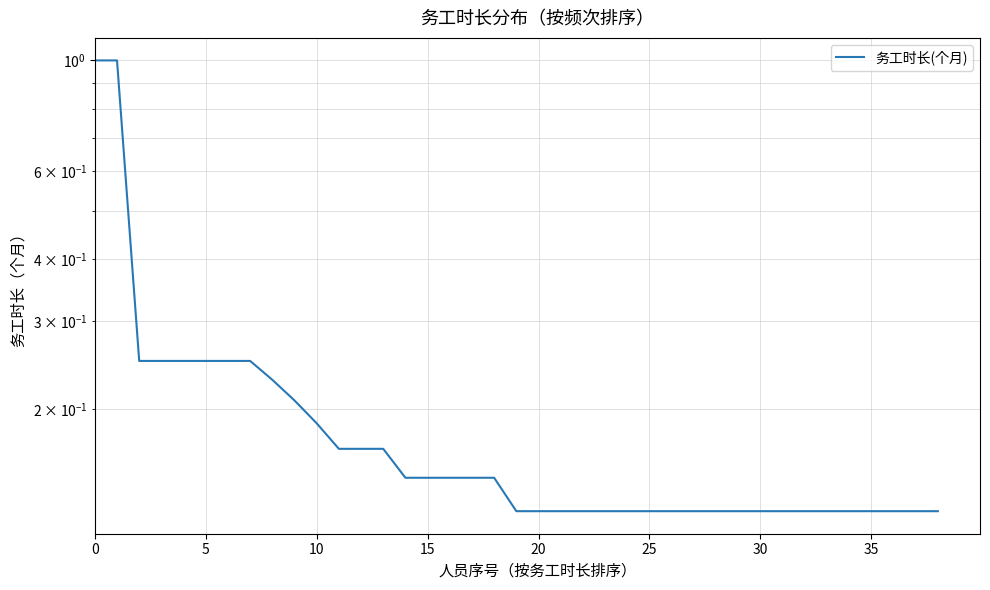

What is the label of the 20th point from the left?

19